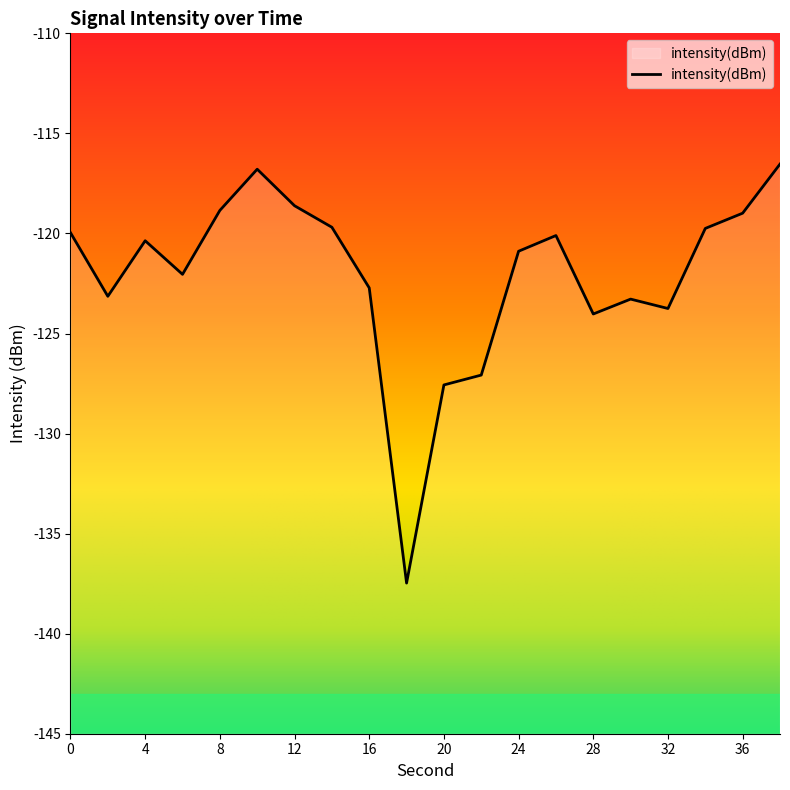

Reading right to left, what are all the values shown in this chart?

38=-116.5	36=-119.0	34=-119.7	32=-123.8	30=-123.3	28=-124.0	26=-120.1	24=-120.9	22=-127.1	20=-127.6	18=-137.5	16=-122.7	14=-119.7	12=-118.6	10=-116.8	8=-118.8	6=-122.0	4=-120.4	2=-123.1	0=-120.0